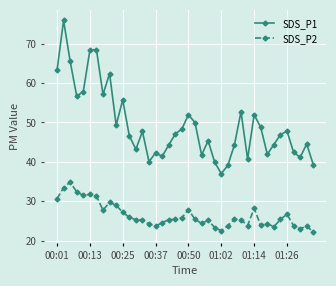

True or false: SDS_P1 and SDS_P2 cross at least once.

False